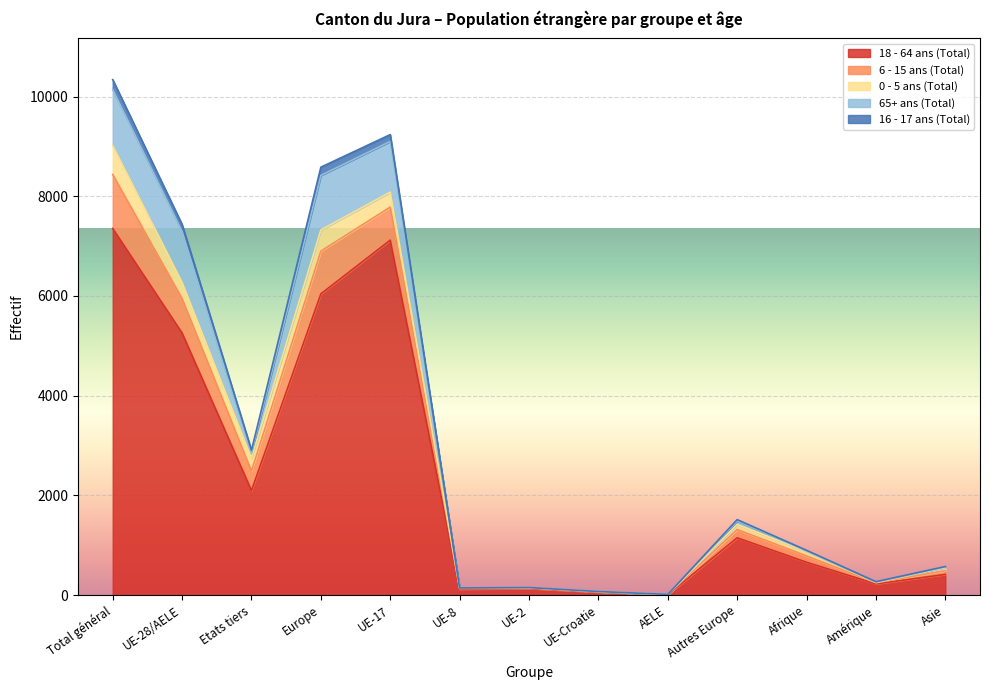

At how many categories does at least one series exceed 3831?

4